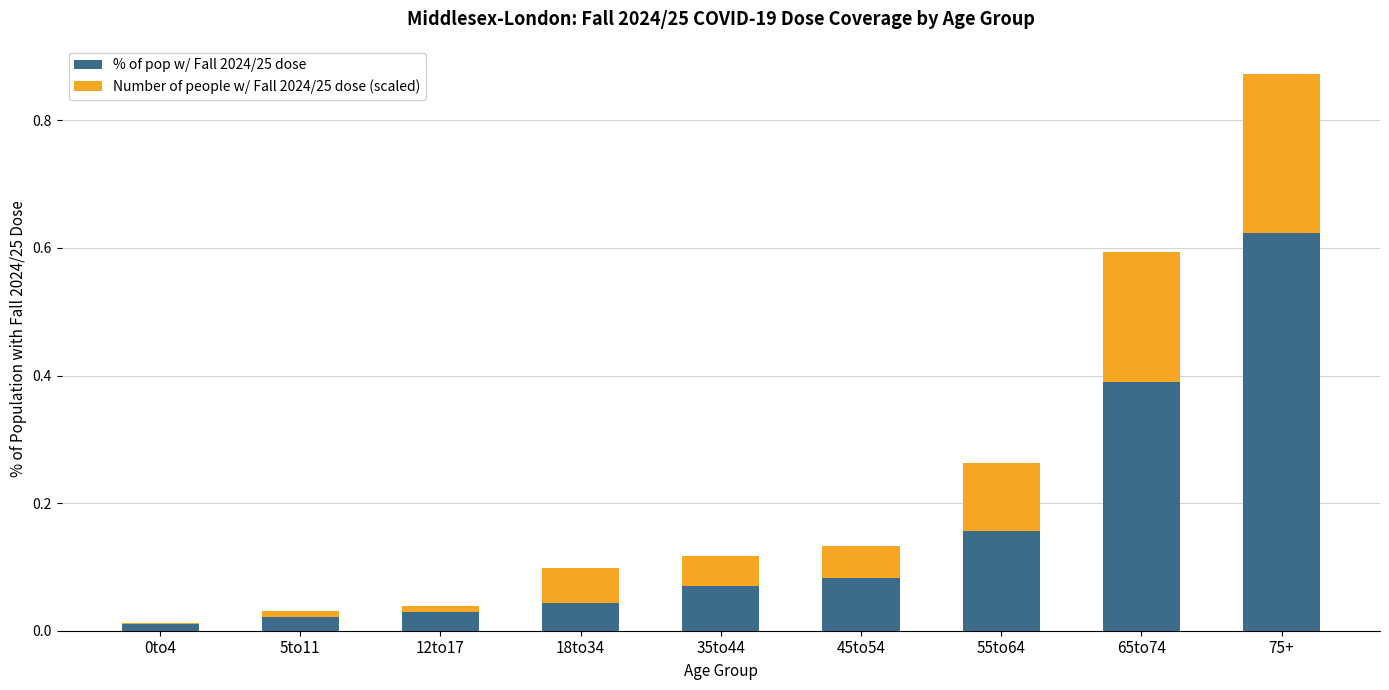

At which category is the sum across all series the highest?

75+